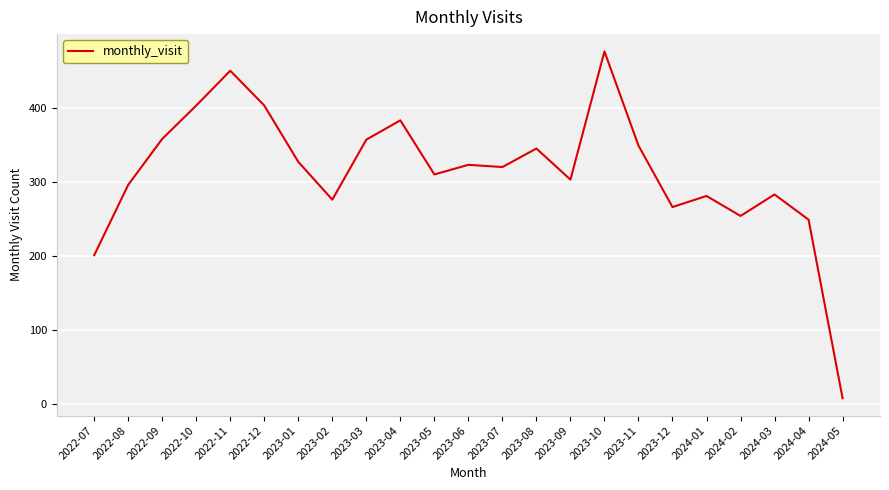

What is the ratio of the value at 2024-04 to the value at 2023-11?

0.7